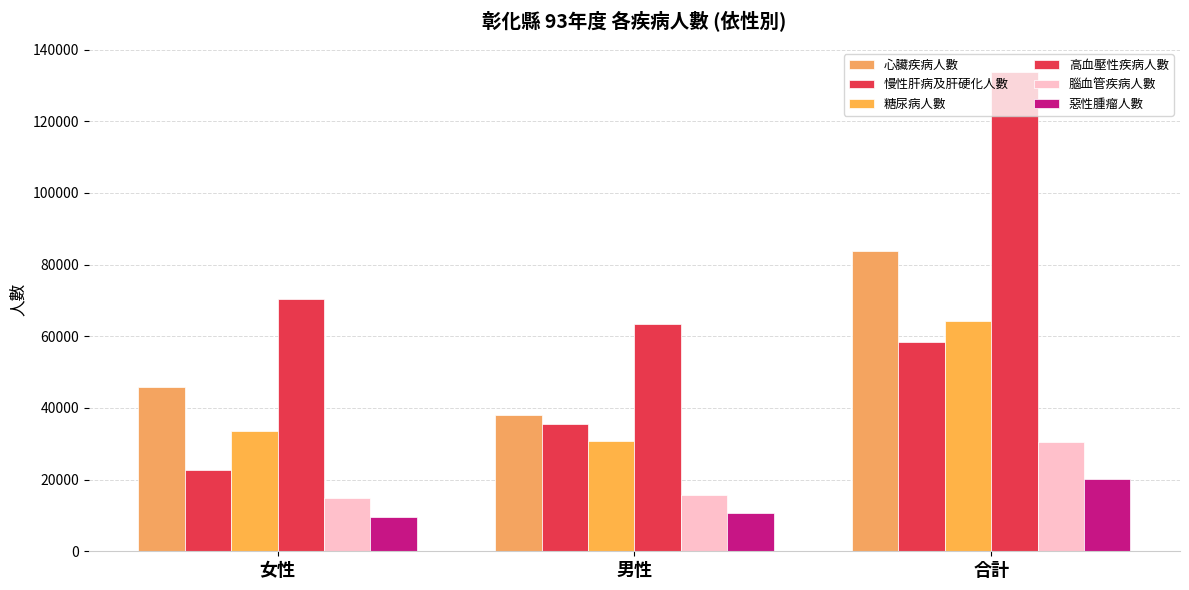

How many data points in 糖尿病人數 are less than 33587?

1